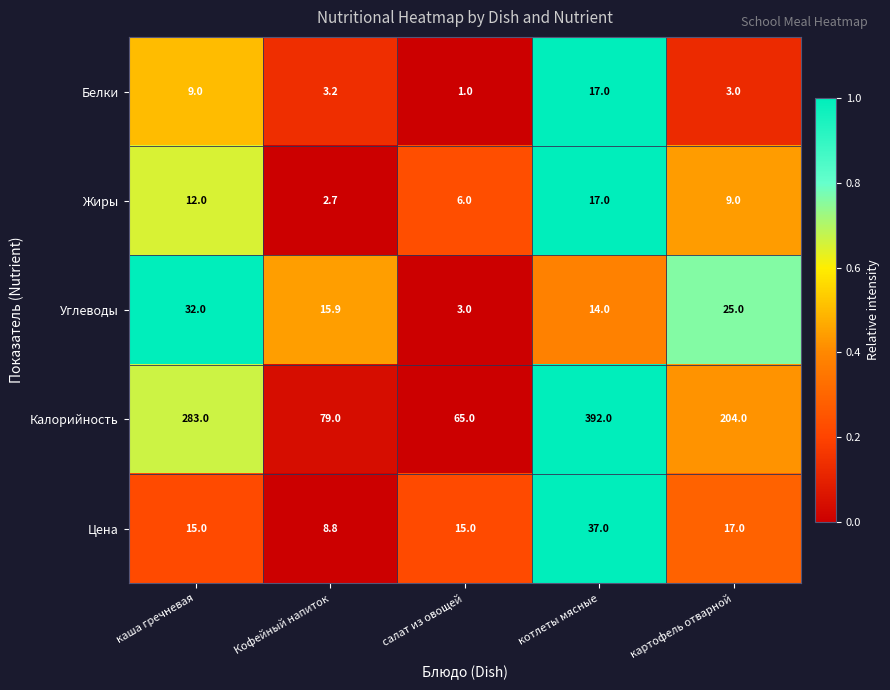

What is the difference between the second highest and minimum values in the Углеводы series?

22.0